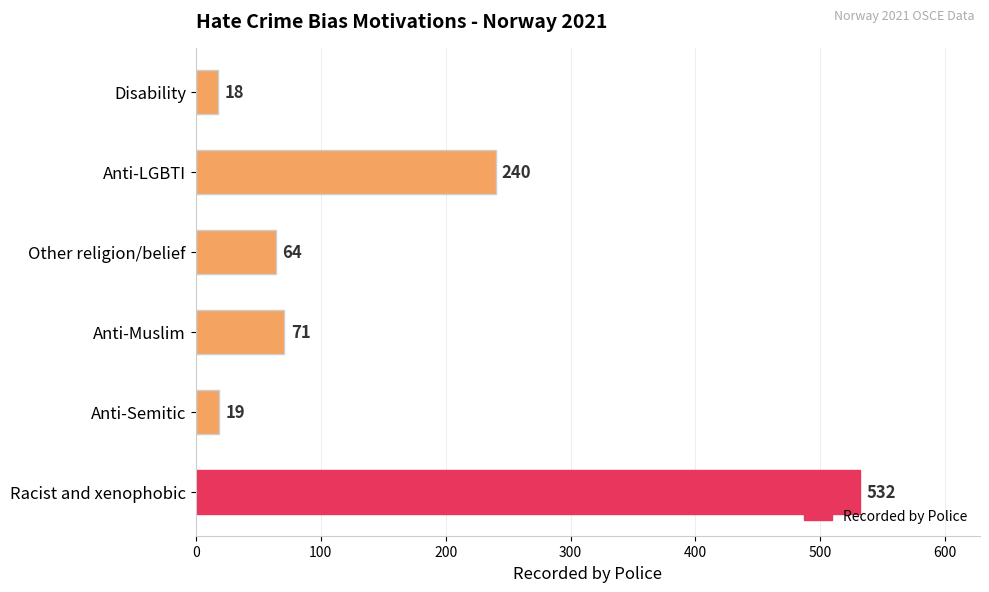

Are the bars horizontal?

Yes